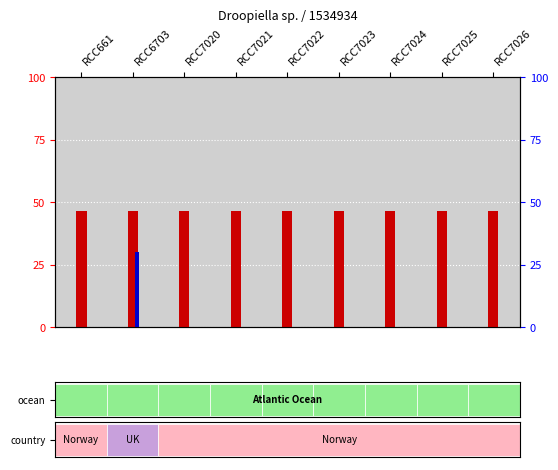

At which label does Type strain (Yes) reach its minimum?

RCC661